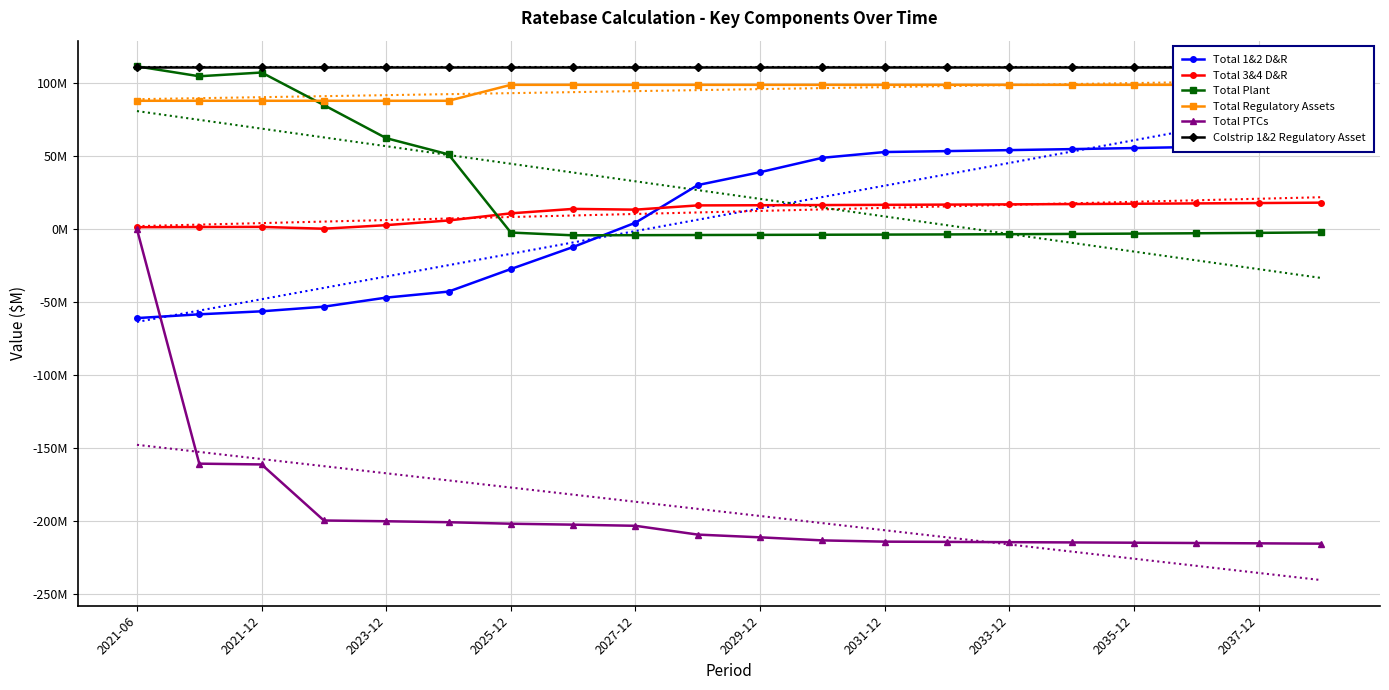

True or false: Total 1&2 D&R and Colstrip 1&2 Regulatory Asset cross at least once.

False